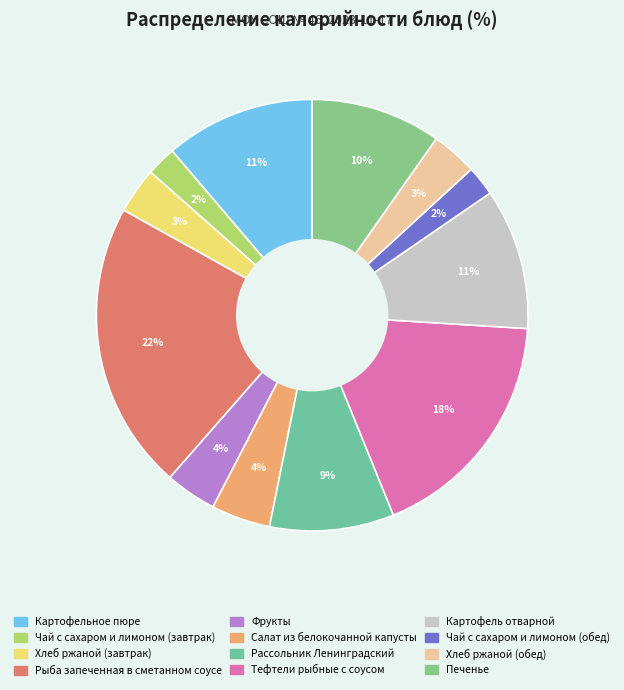

Count the number of slices in the pie.

12